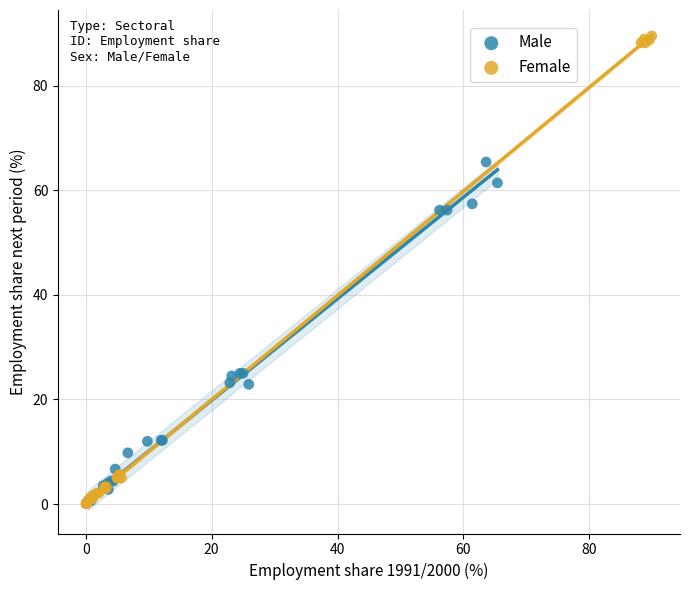

What are all the series names shown in the legend?

Male, Female